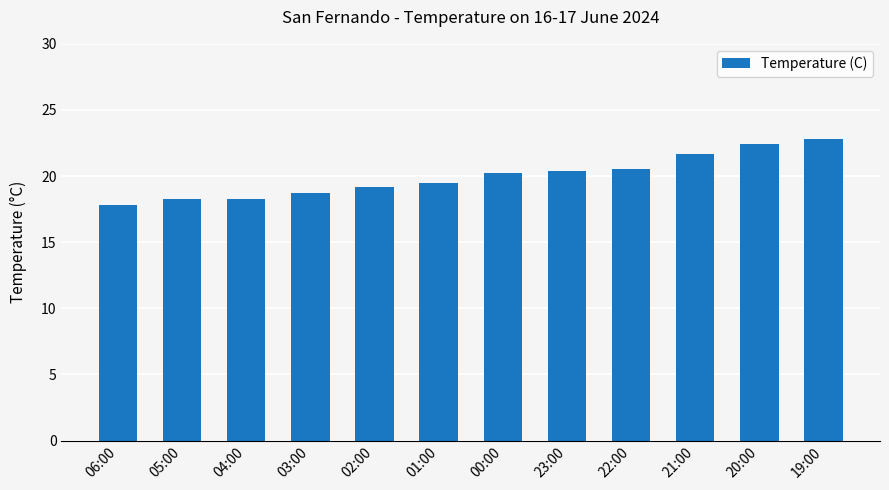

What is the label of the 4th bar from the left?

03:00